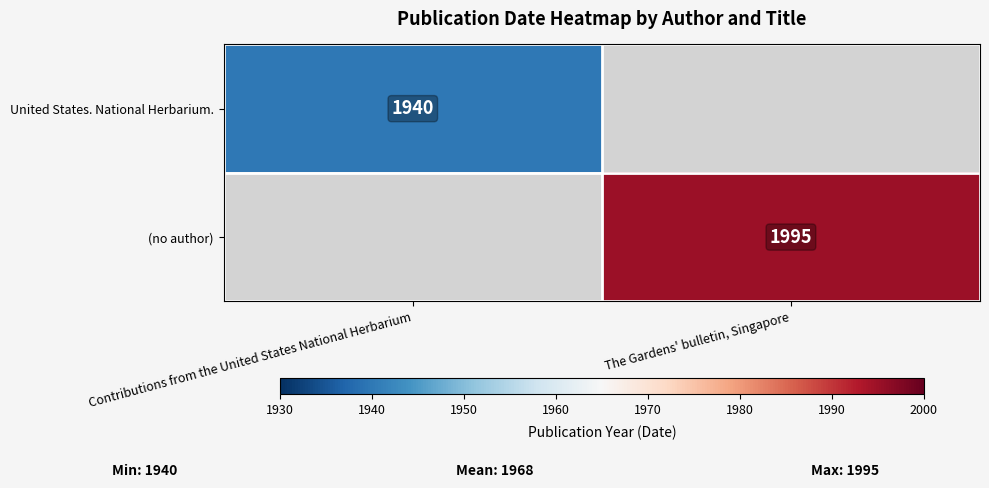

Is it true that United States. National Herbarium. equals 1940 at Contributions from the United States National Herbarium?

True